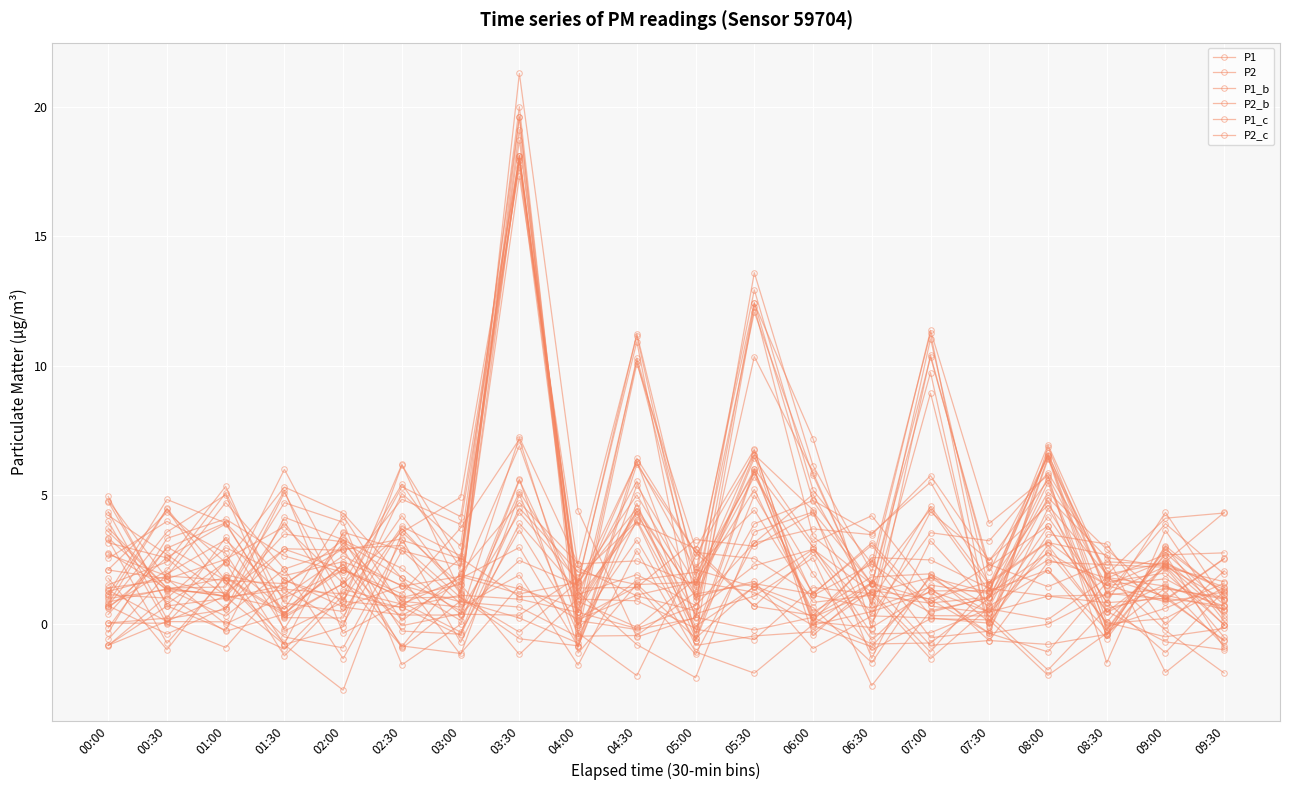

True or false: P2_c has a value of 0.3 at 08:30.

False